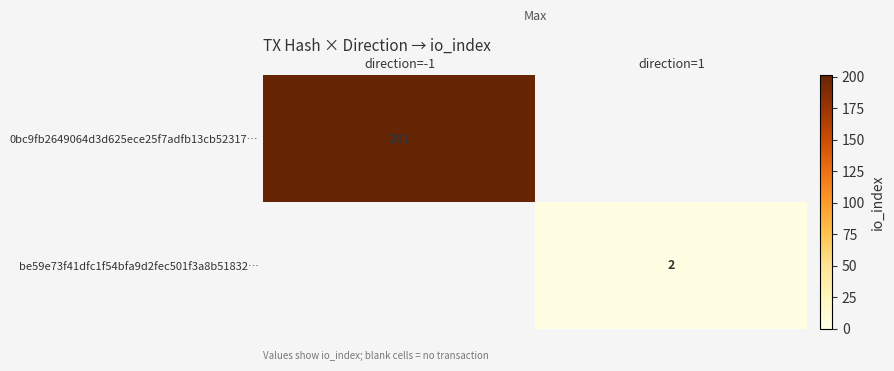

True or false: be59e73f41dfc1f54bfa9d2fec501f3a8b51832… has a value of 2 at direction=1.

True